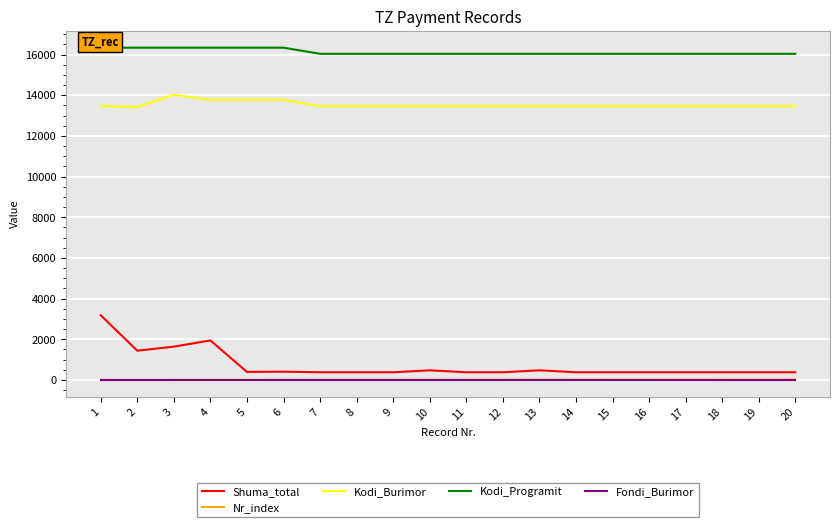

Where does the Kodi_Burimor series first go above 13460?

1